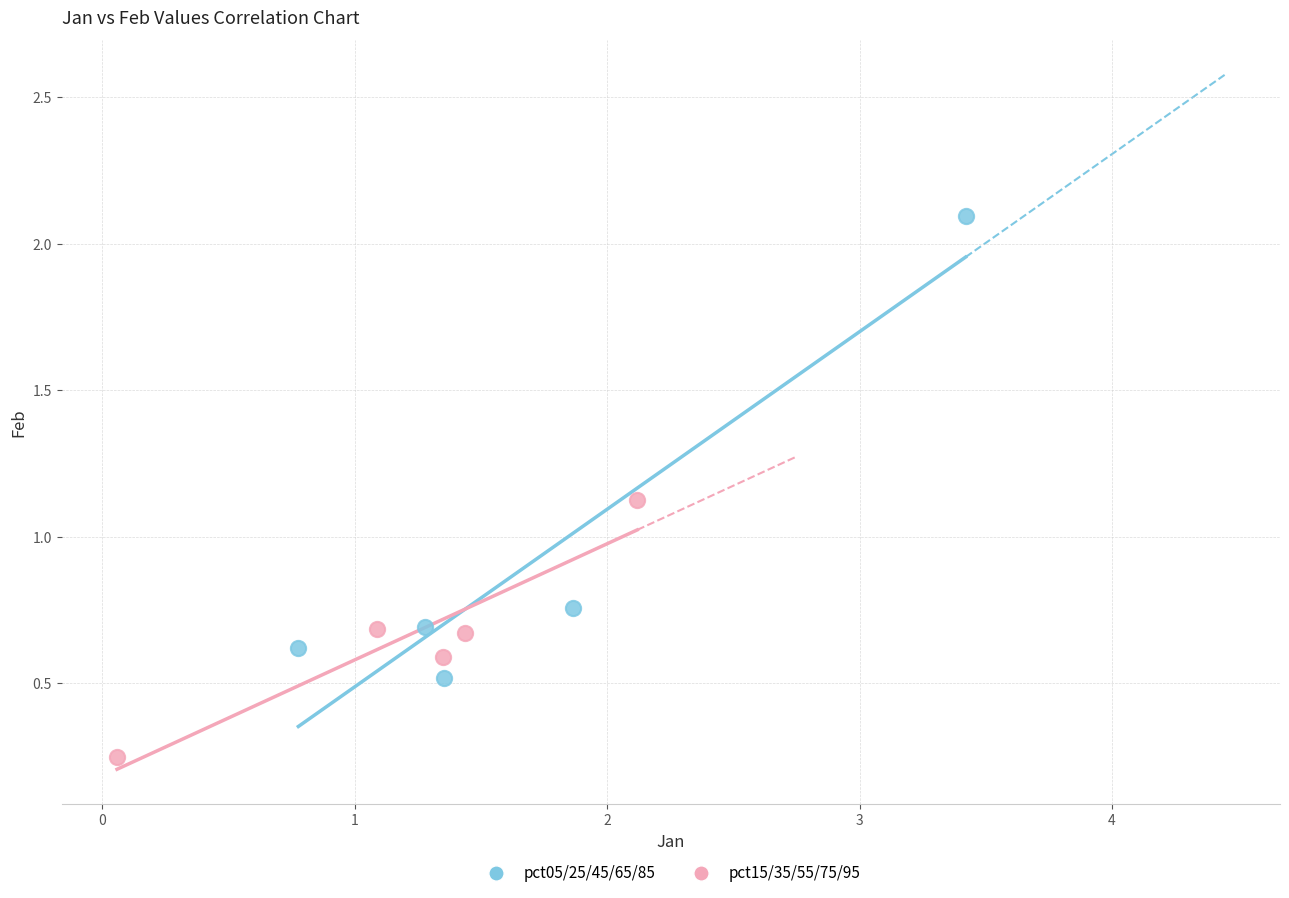

Which series reaches the minimum Y coordinate?

pct15/35/55/75/95